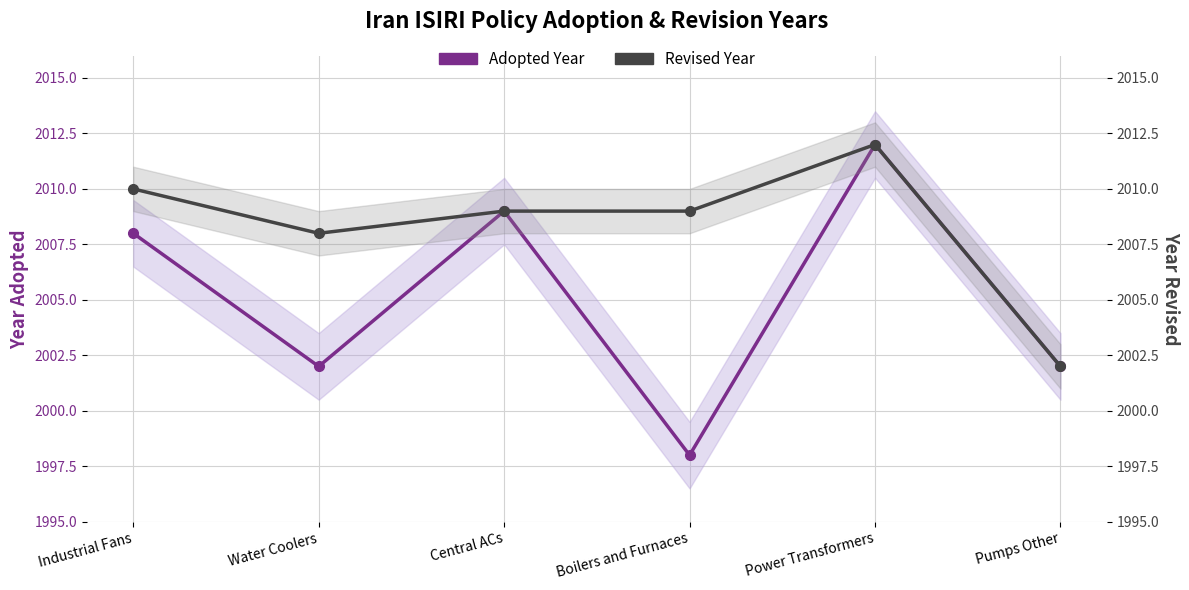

What is the sum of the Revised Year values at Water Coolers and Central ACs?

4017